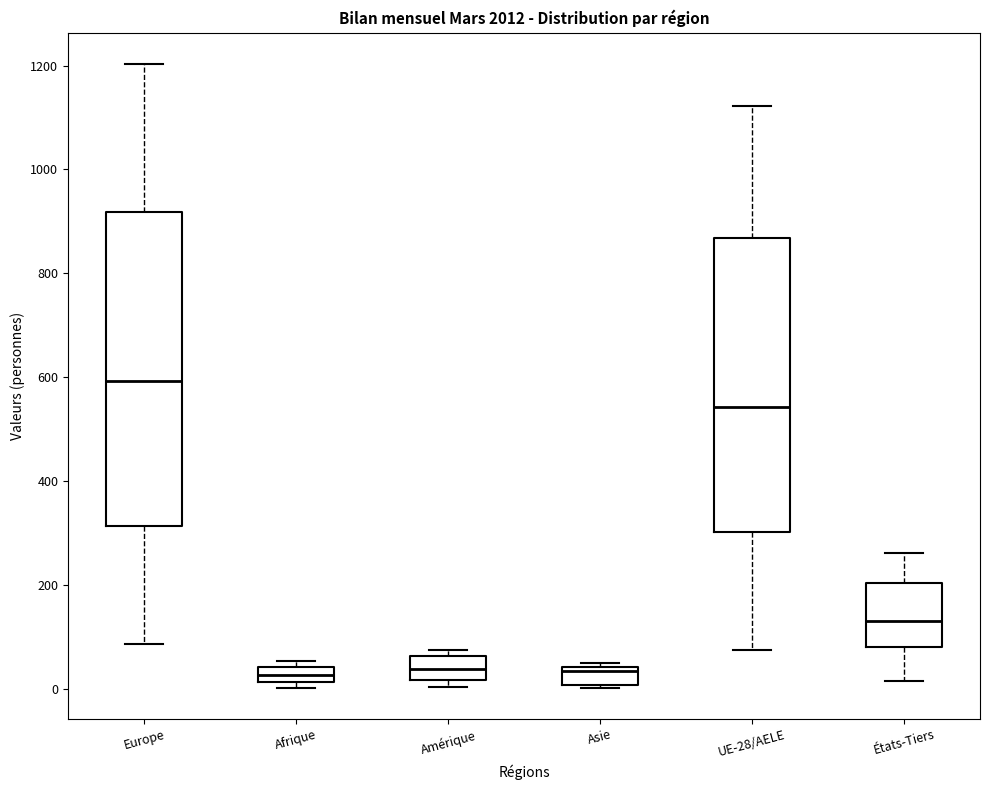

Which box is the tallest, from its lower edge to its upper edge?

Europe